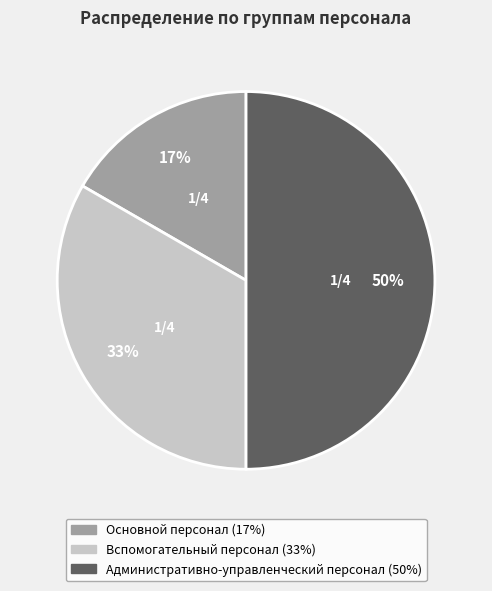

Does Основной персонал account for over 50% of the chart?

No